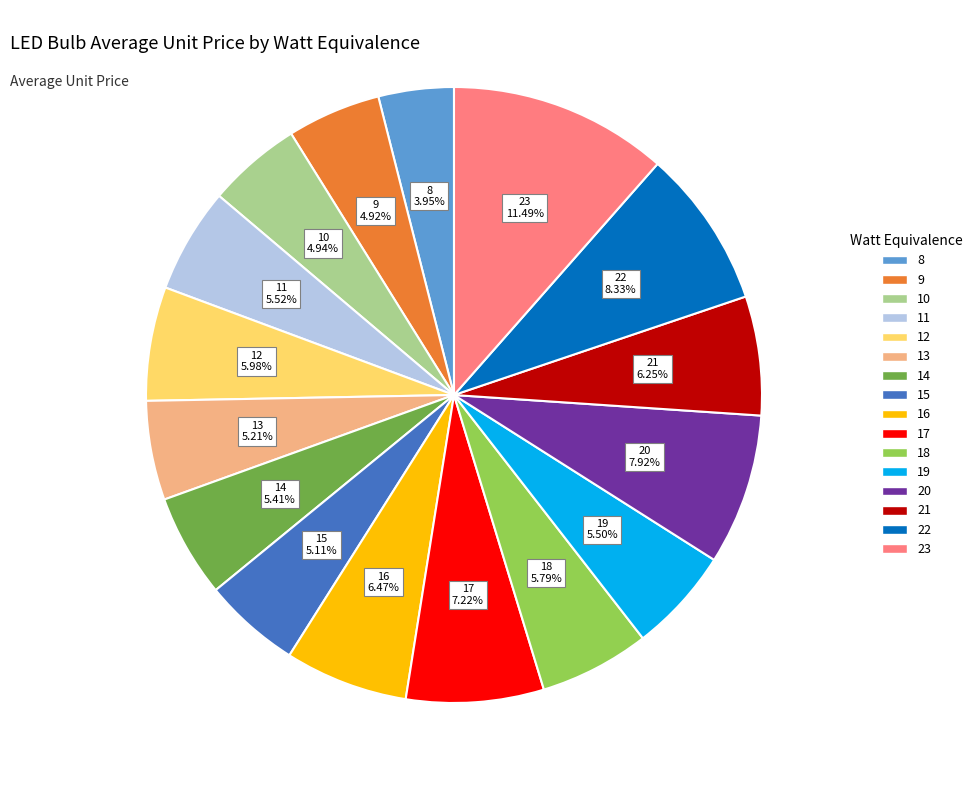

The 20 slice represents 8% of the pie. True or false?

True